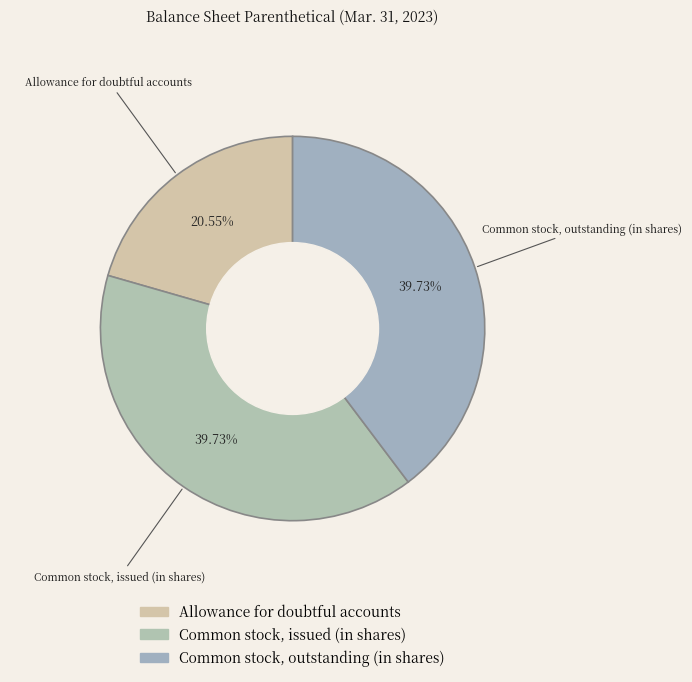

What is the total percentage of Common stock, outstanding (in shares) and Common stock, issued (in shares)?

79.5%